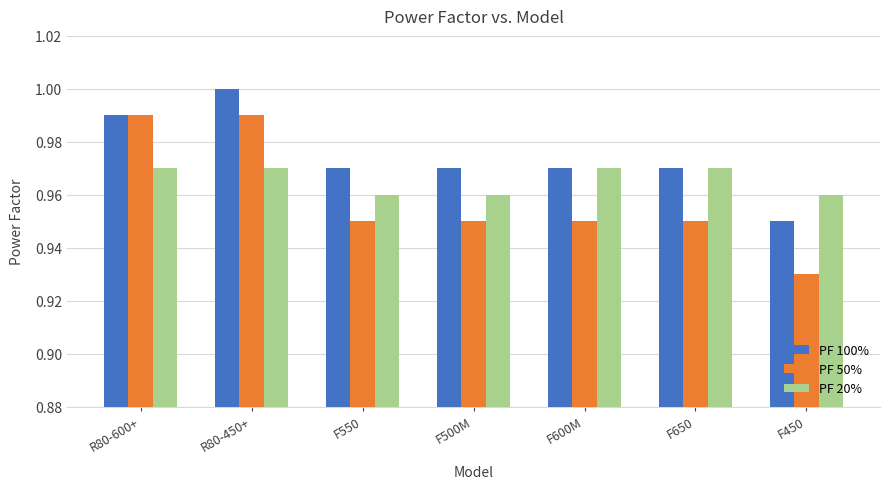

How many data points does each series have?

7